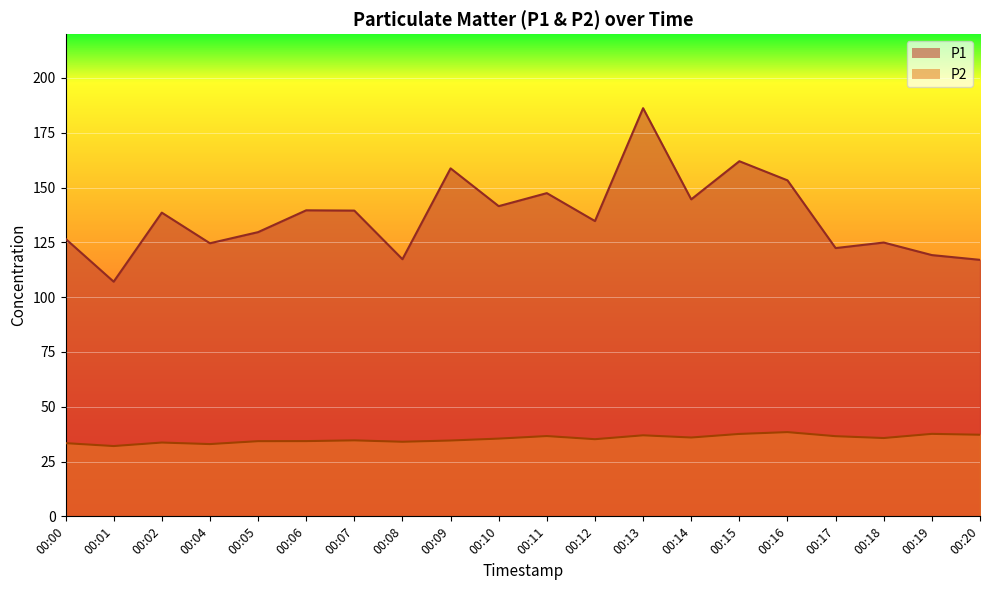

At 00:17, list the series in order from largest to smallest.

P1, P2